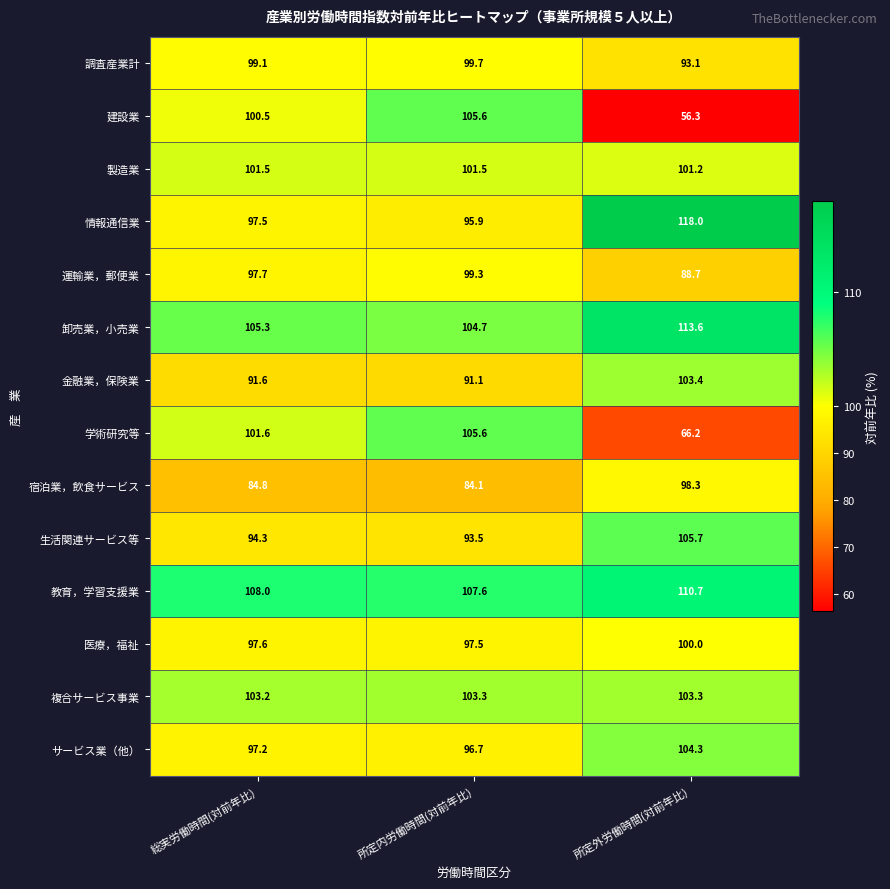

Which series has the largest total across all categories?

教育，学習支援業